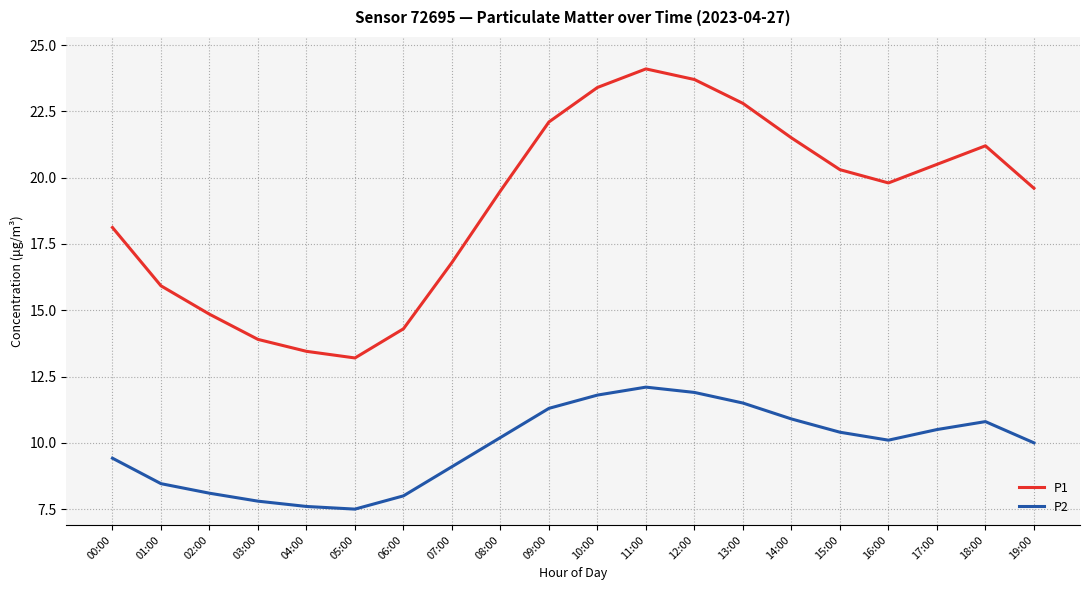

What is the difference between the maximum and minimum values in the P1 series?

10.9